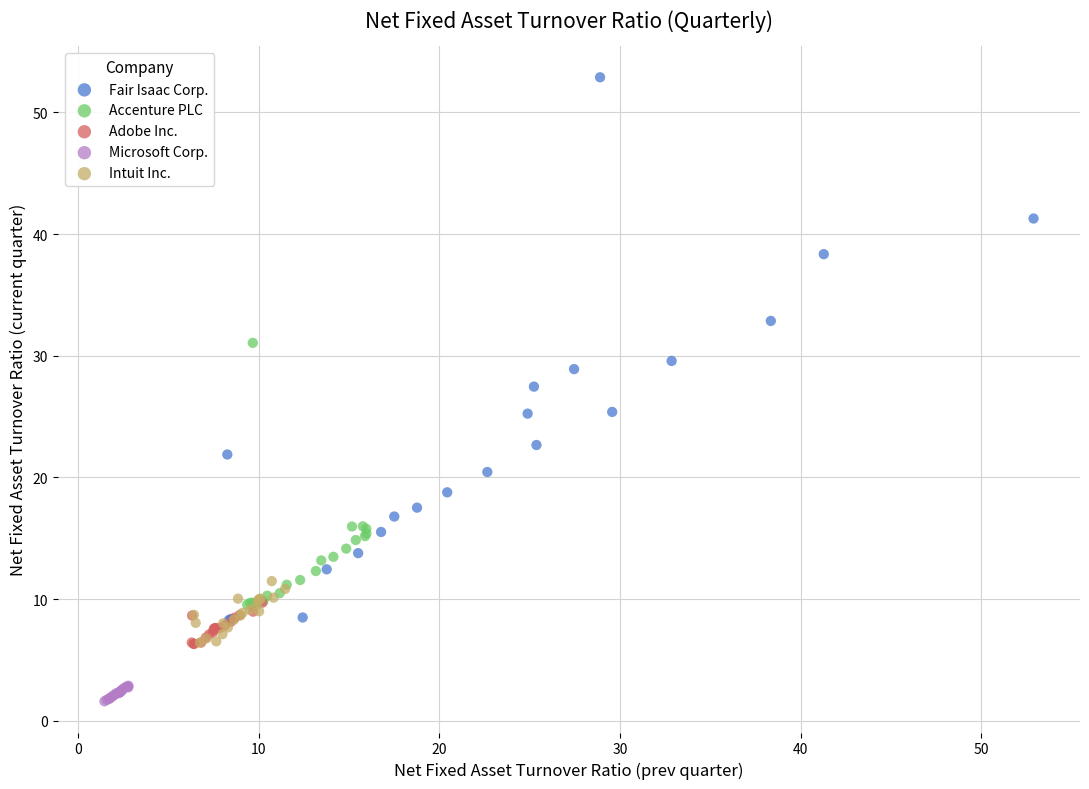

Which series reaches the minimum Y coordinate?

Microsoft Corp.